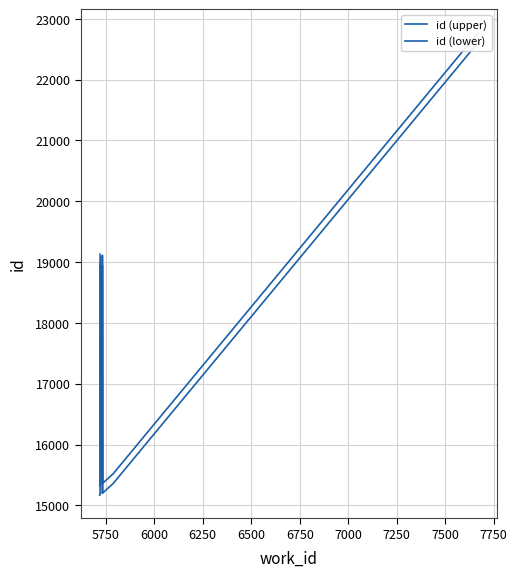

Which series has the largest total across all categories?

id (upper)